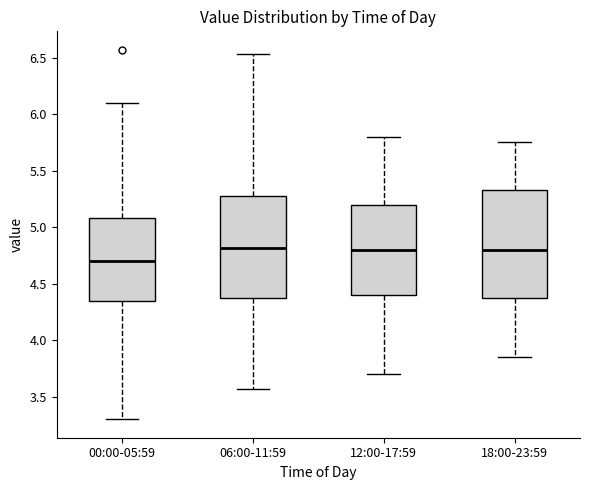

Reading left to right, transcribe this box plot: for each box, give where its median line is, the range the box spans, and where its two whiskers end, as read against the y-axis. The values are not printed on the chart, so give them approximately, as read against the axis.

00:00-05:59: median 4.70, box 4.35 to 5.10, whiskers 3.30 to 6.10
06:00-11:59: median 4.80, box 4.40 to 5.30, whiskers 3.55 to 6.55
12:00-17:59: median 4.80, box 4.40 to 5.20, whiskers 3.70 to 5.80
18:00-23:59: median 4.80, box 4.40 to 5.35, whiskers 3.85 to 5.75